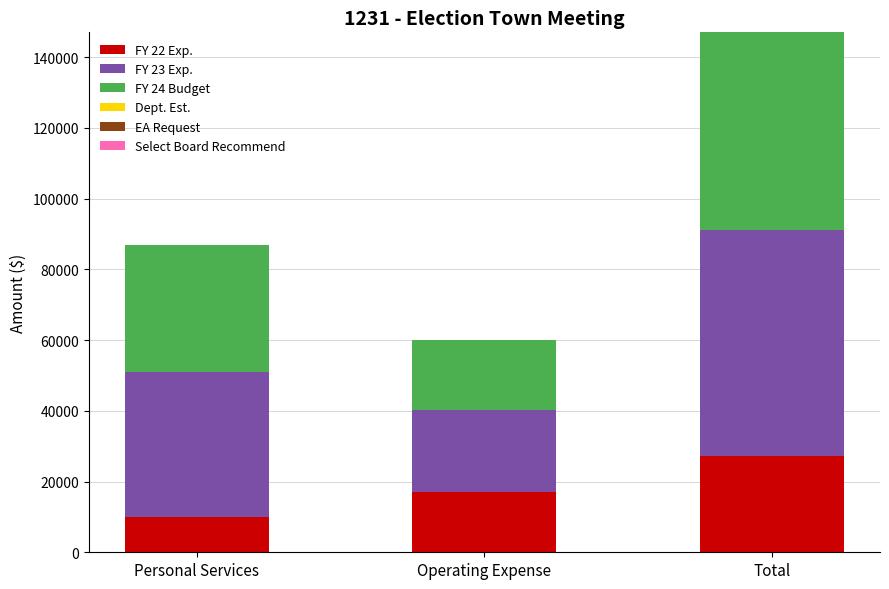

Reading right to left, what are the values for FY 22 Exp.?

Total=27256.0	Operating Expense=17171.0	Personal Services=10085.0